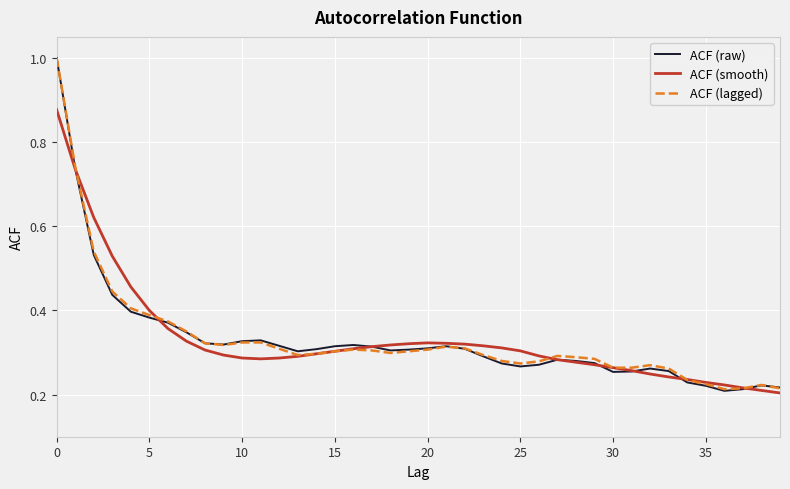

What is the greatest value displayed?

1.0